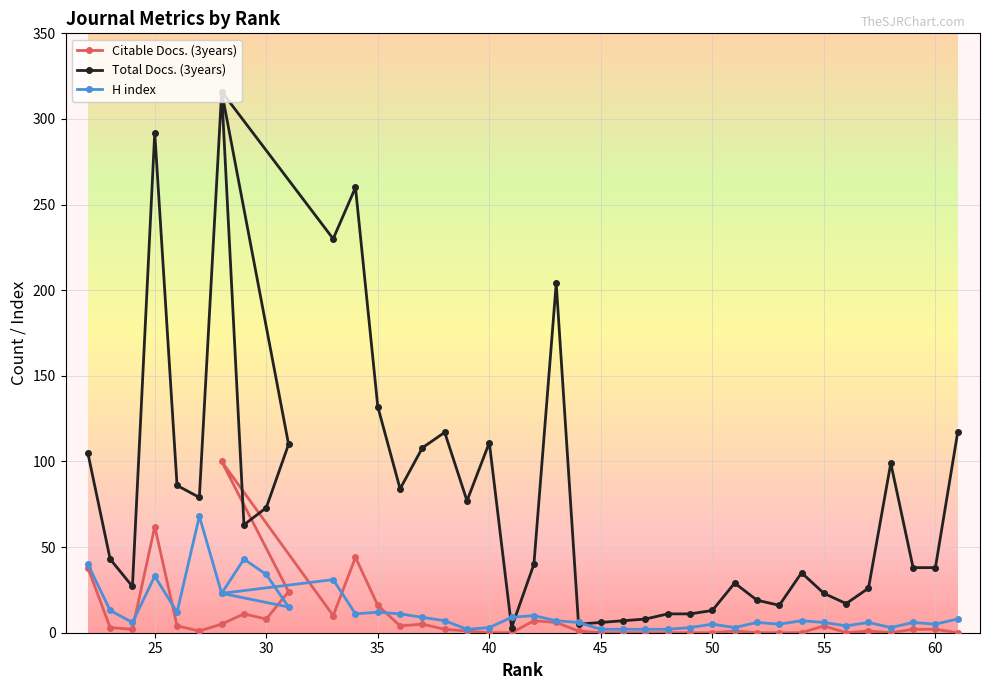

How many data points in H index are less than 7?

19